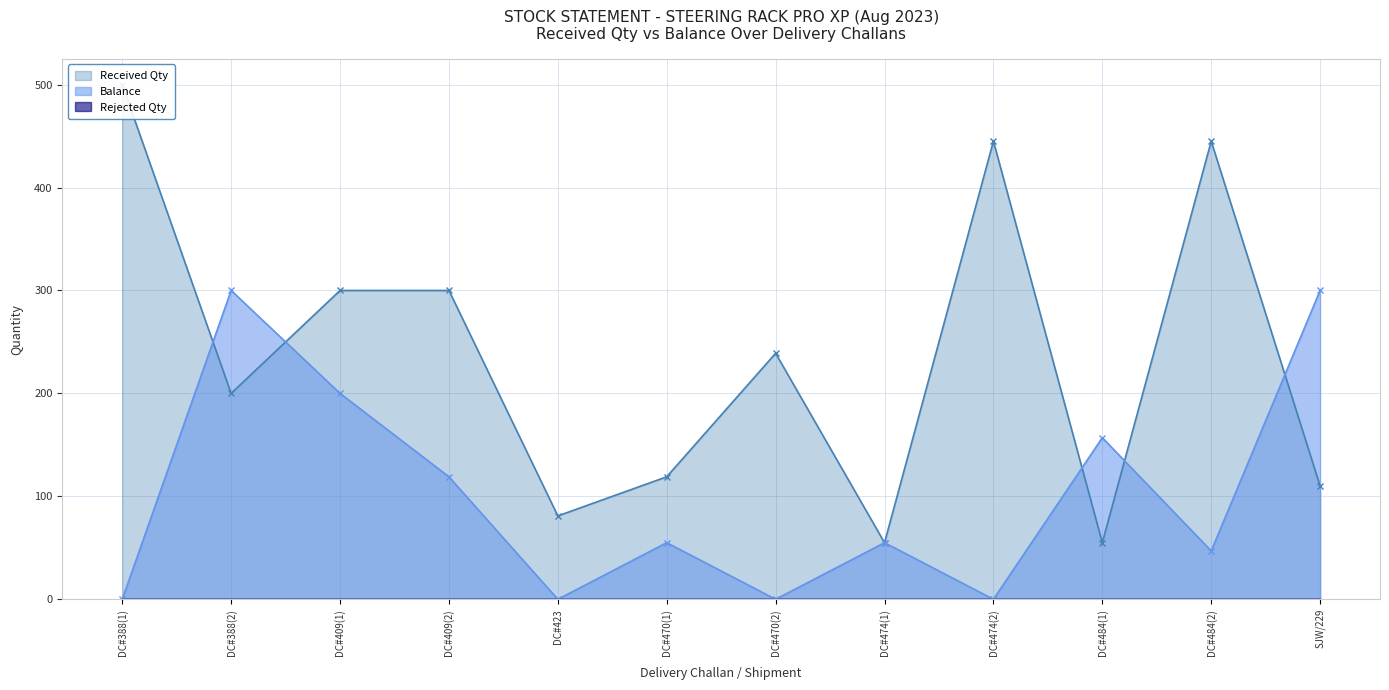

Between DC#409(1) and DC#470(2), which series saw the biggest shift?

Balance